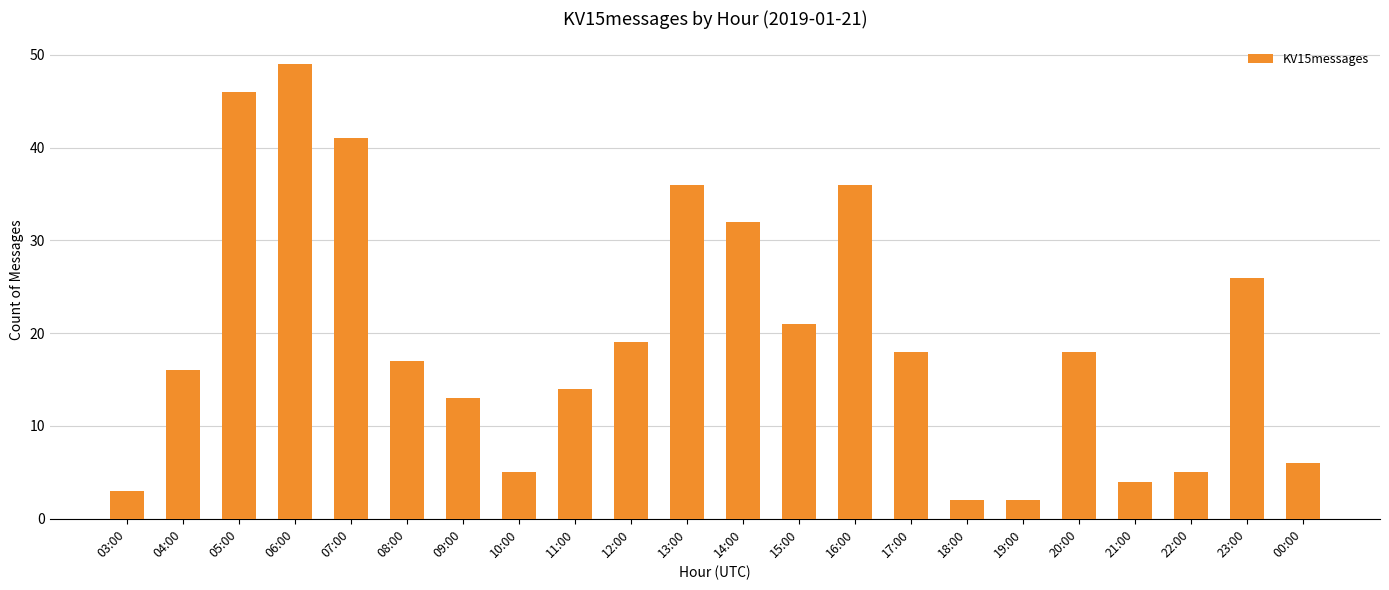

What position from the right is 08:00?

17